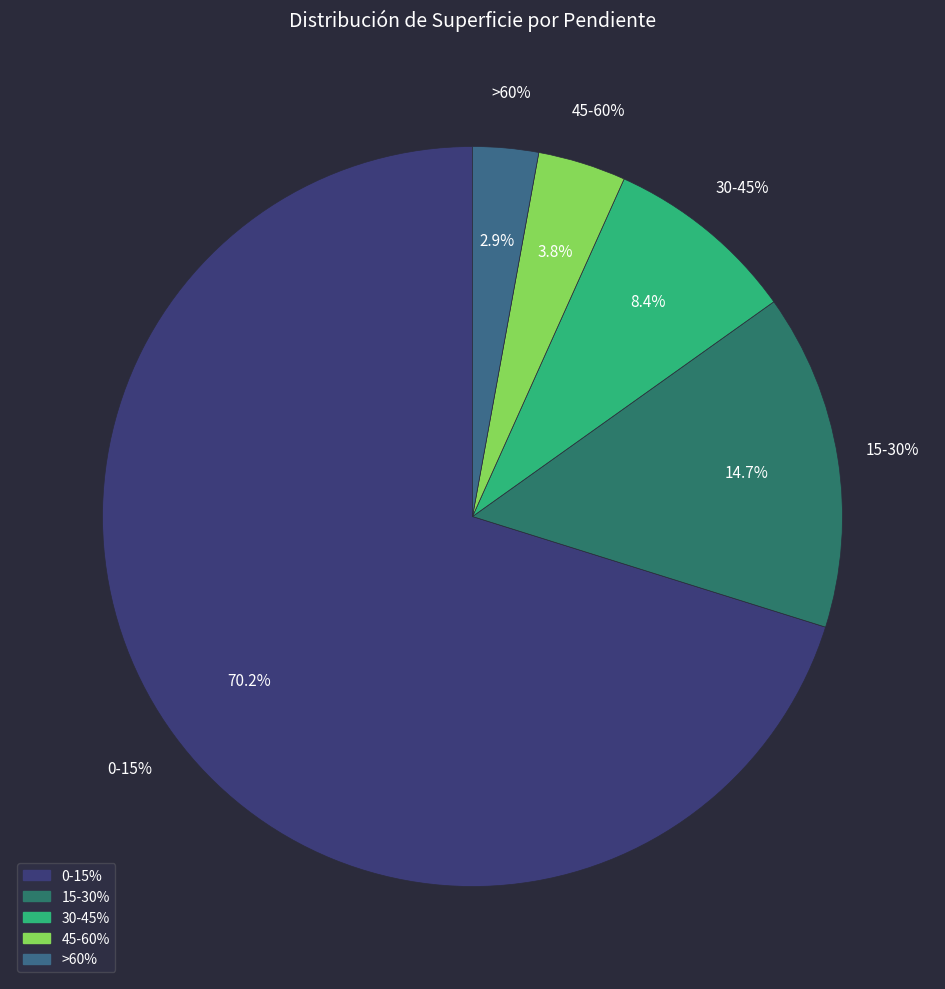

Which slice represents more than half of the pie?

0-15%